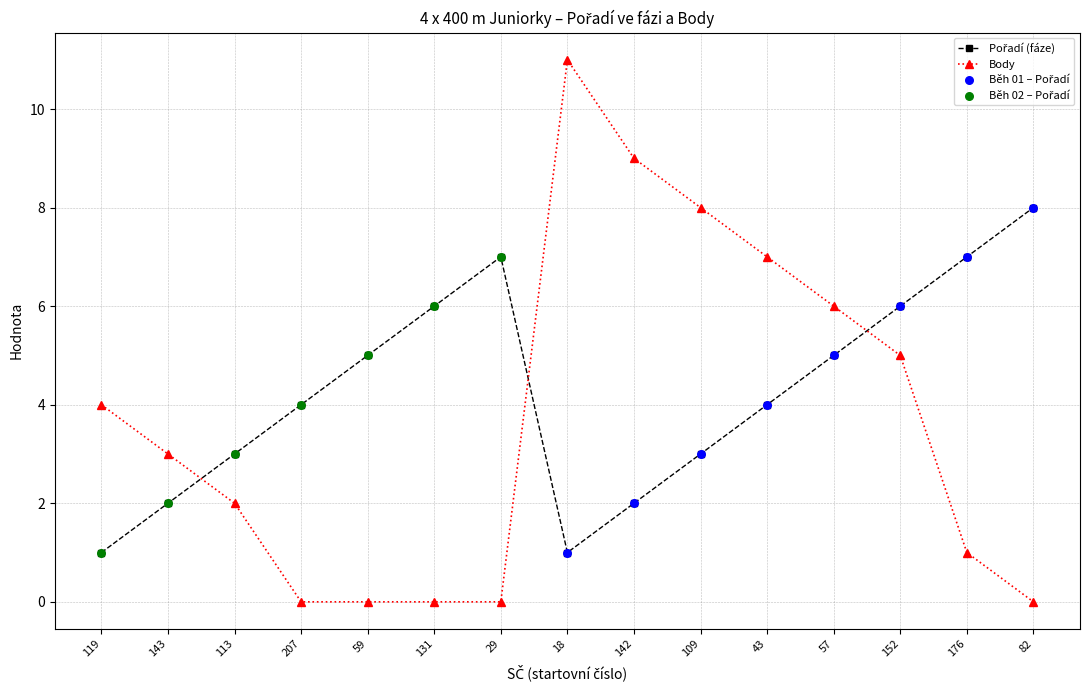

Is it true that Body equals 7 at 43?

True